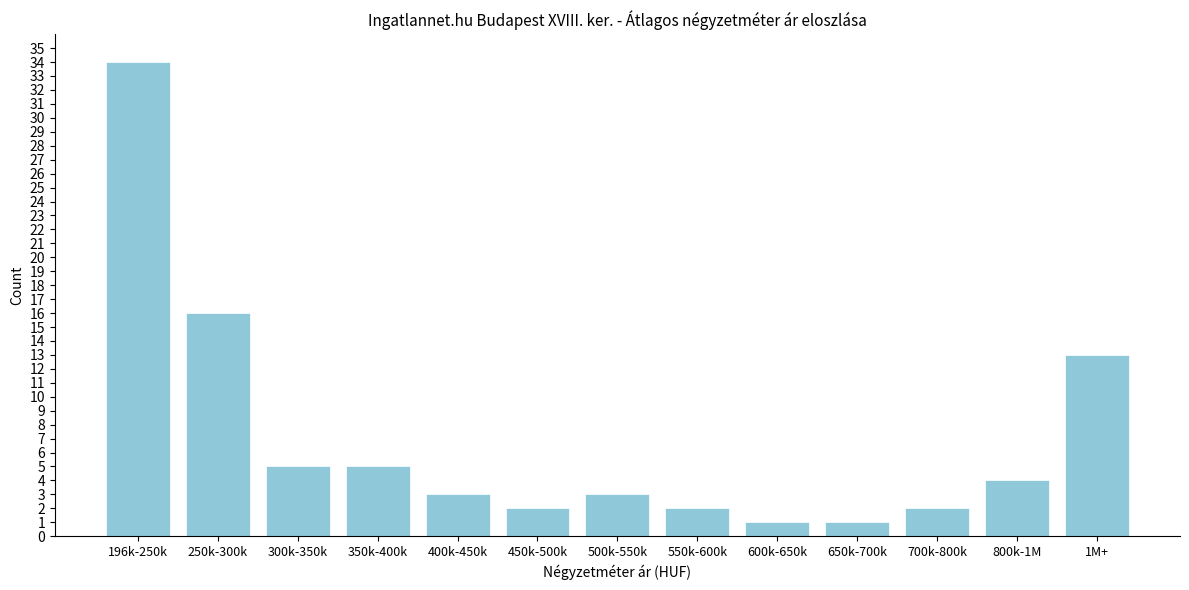

Reading left to right, extract all data points from this chart.

34	16	5	5	3	2	3	2	1	1	2	4	13